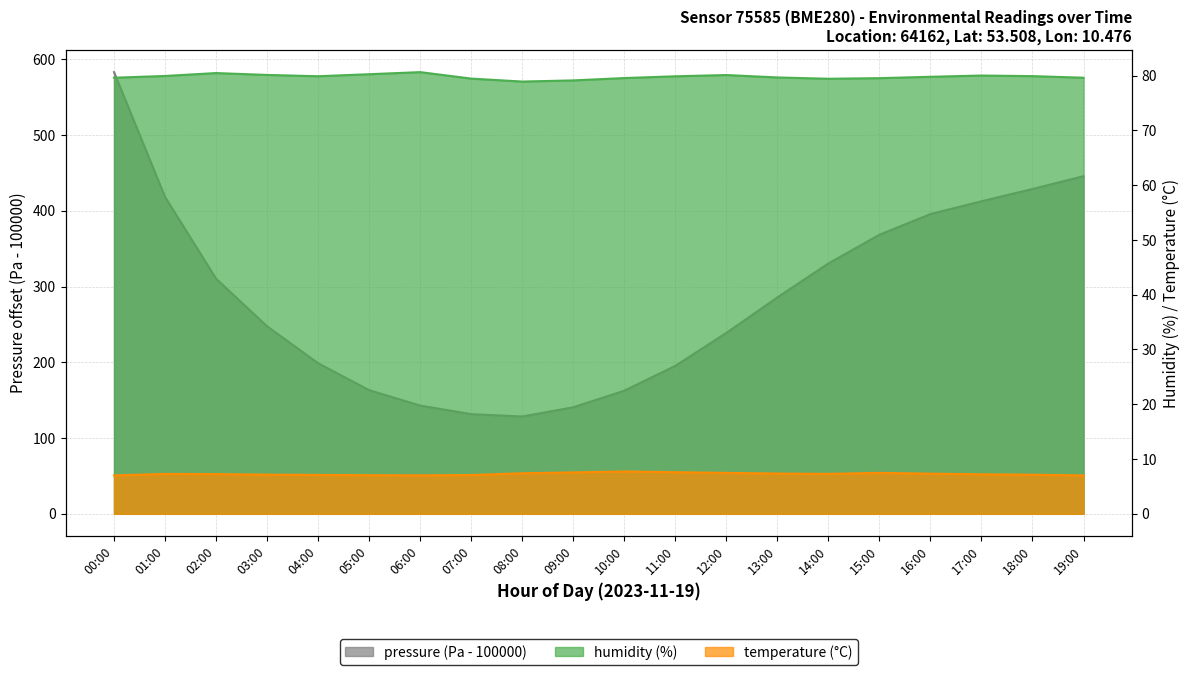

Reading left to right, what are all the values shown in this chart?

pressure: 00:00=582.9	01:00=418.2	02:00=310.3	03:00=247.5	04:00=198.8	05:00=163.2	06:00=142.9	07:00=131.6	08:00=128.4	09:00=140.6	10:00=162.5	11:00=195.3	12:00=238.8	13:00=285.6	14:00=330.4	15:00=368.3	16:00=395.6	17:00=412.5	18:00=428.8	19:00=445.6
humidity: 00:00=79.6	01:00=79.9	02:00=80.5	03:00=80.1	04:00=79.9	05:00=80.2	06:00=80.6	07:00=79.5	08:00=78.9	09:00=79.1	10:00=79.5	11:00=79.9	12:00=80.1	13:00=79.7	14:00=79.4	15:00=79.5	16:00=79.8	17:00=80.0	18:00=79.9	19:00=79.6
temperature: 00:00=7.0	01:00=7.3	02:00=7.2	03:00=7.2	04:00=7.1	05:00=7.0	06:00=7.0	07:00=7.1	08:00=7.4	09:00=7.6	10:00=7.7	11:00=7.6	12:00=7.5	13:00=7.3	14:00=7.3	15:00=7.5	16:00=7.3	17:00=7.2	18:00=7.1	19:00=7.0